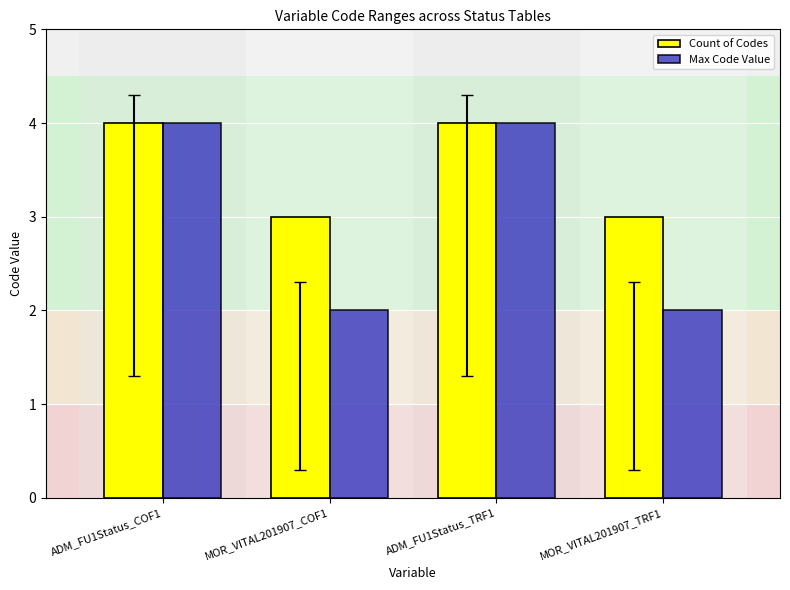

Which series has the largest total across all categories?

Count of Codes